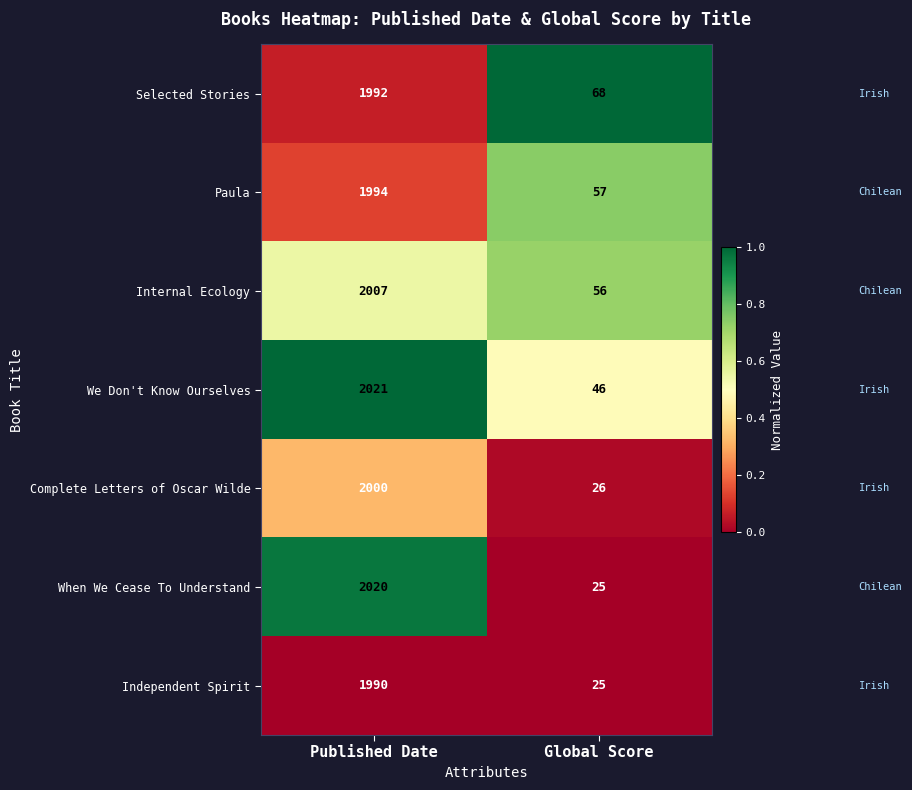

What is the lowest value of the When We Cease To Understand series?

25